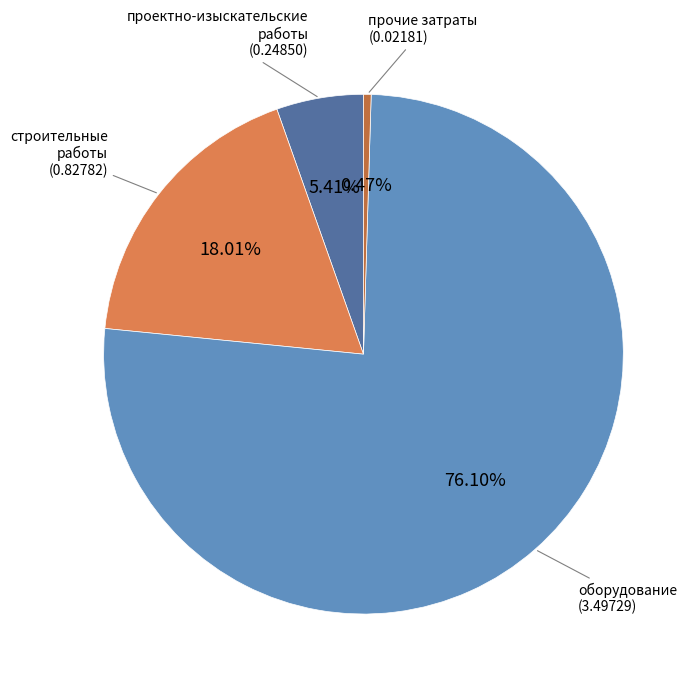

Which slice is the smallest?

прочие затраты